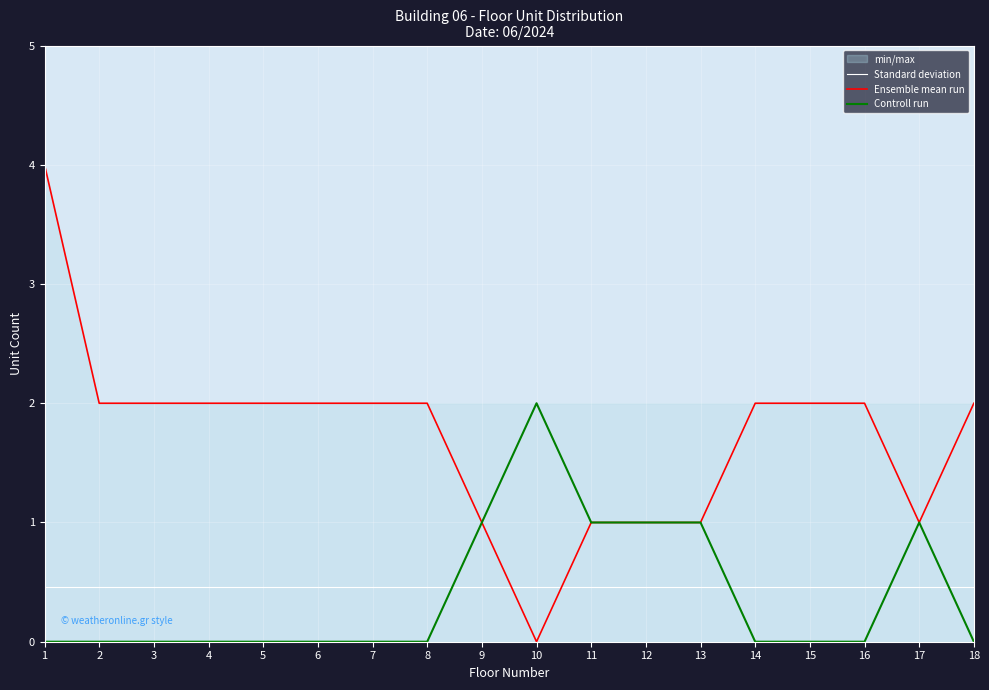

At how many categories does at least one series exceed 0?

18